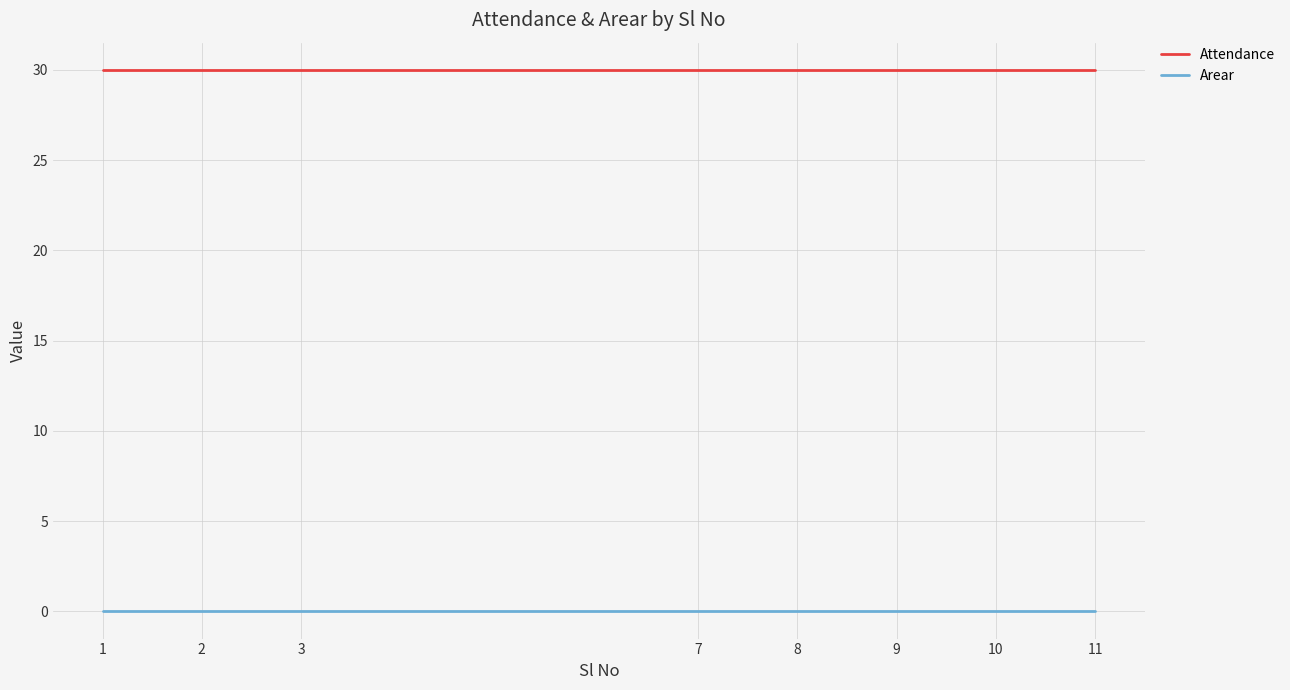

What is the spread (max minus min) of values at 8?

30